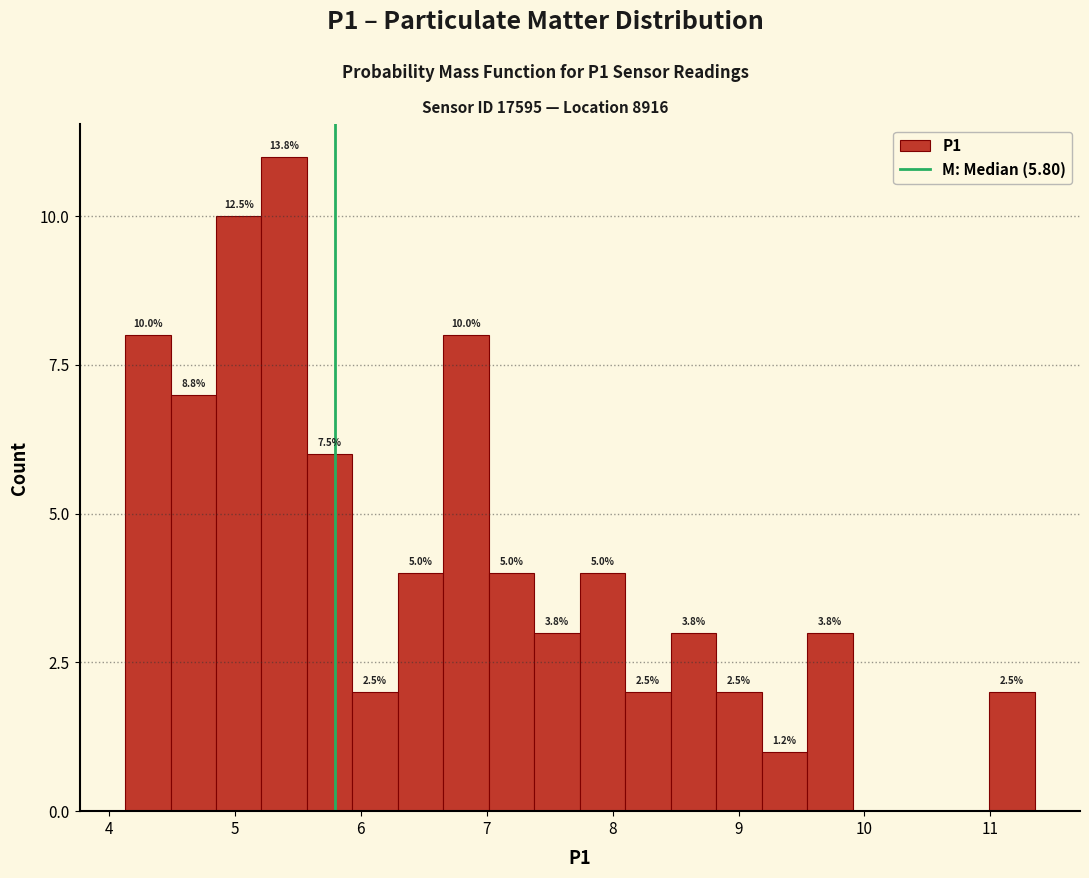

Around what value on the x-axis is the tallest bar? Give the approximate position of its centre, as read against the axis.

5.4